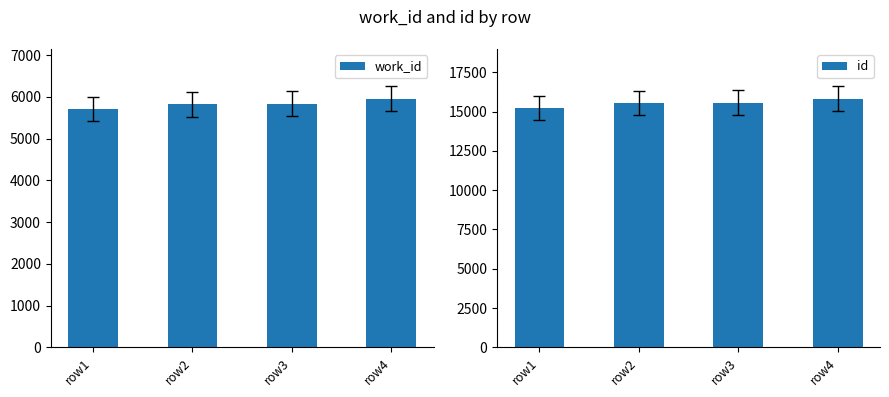

How many bars are there in total?

8